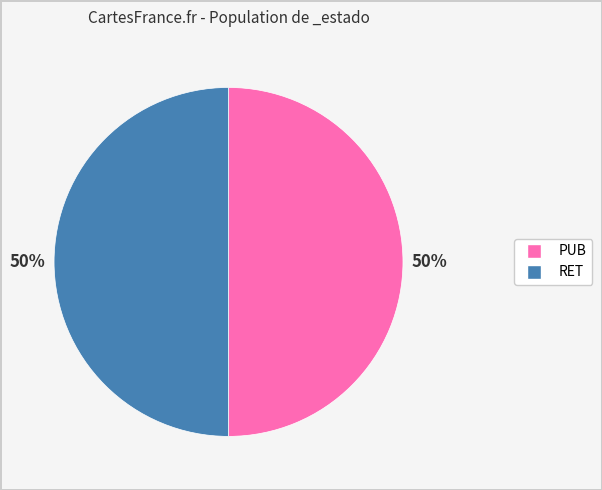

To the nearest percent, what percentage of the pie is RET?

50%